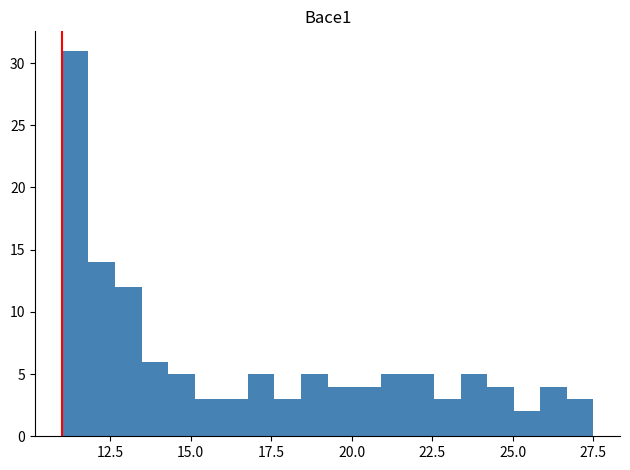

Read against the x-axis, roughly where is the centre of the tallest bar?

11.5